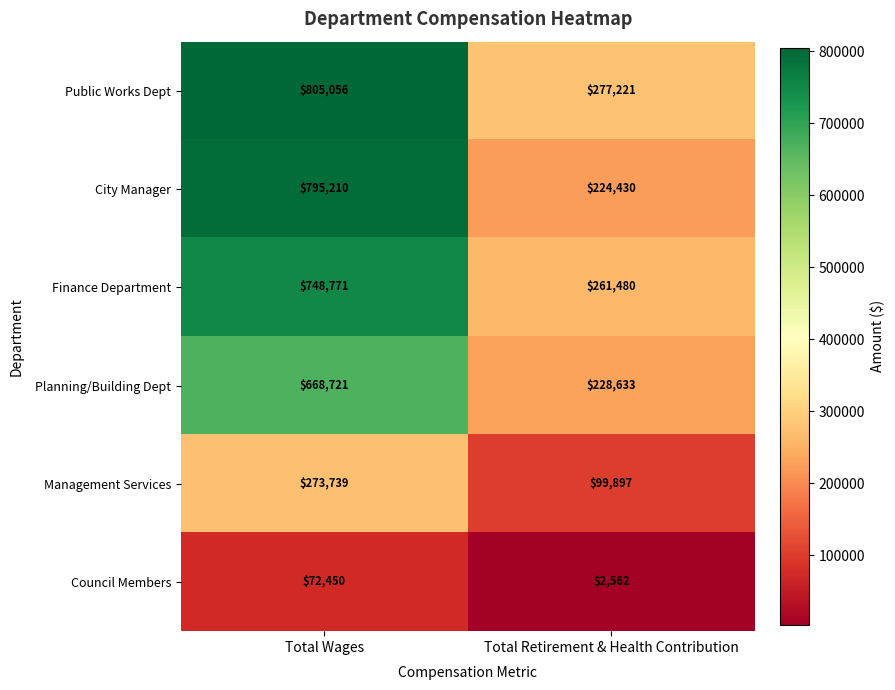

Which series has the largest total across all categories?

Public Works Dept